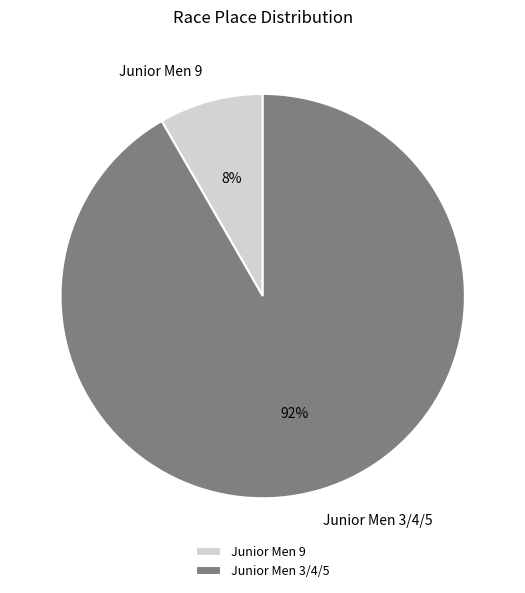

To the nearest percent, what portion does Junior Men 9 represent?

8%